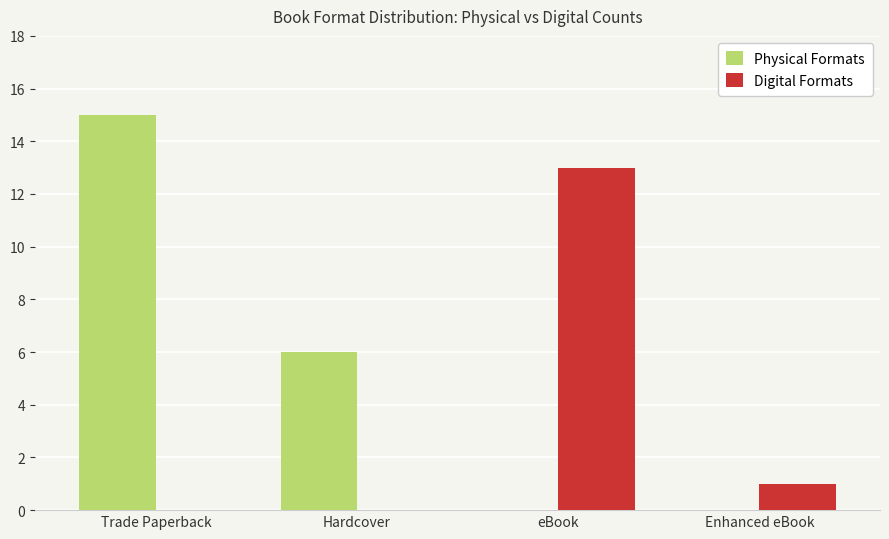

Reading left to right, transcribe all the data shown in this chart.

Physical Formats: Trade Paperback=15	Hardcover=6	eBook=0	Enhanced eBook=0
Digital Formats: Trade Paperback=0	Hardcover=0	eBook=13	Enhanced eBook=1